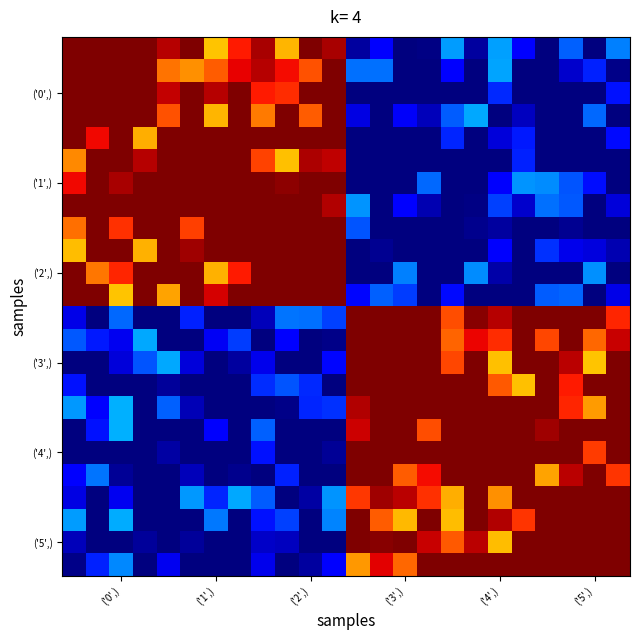

How many data points does each series have?

24